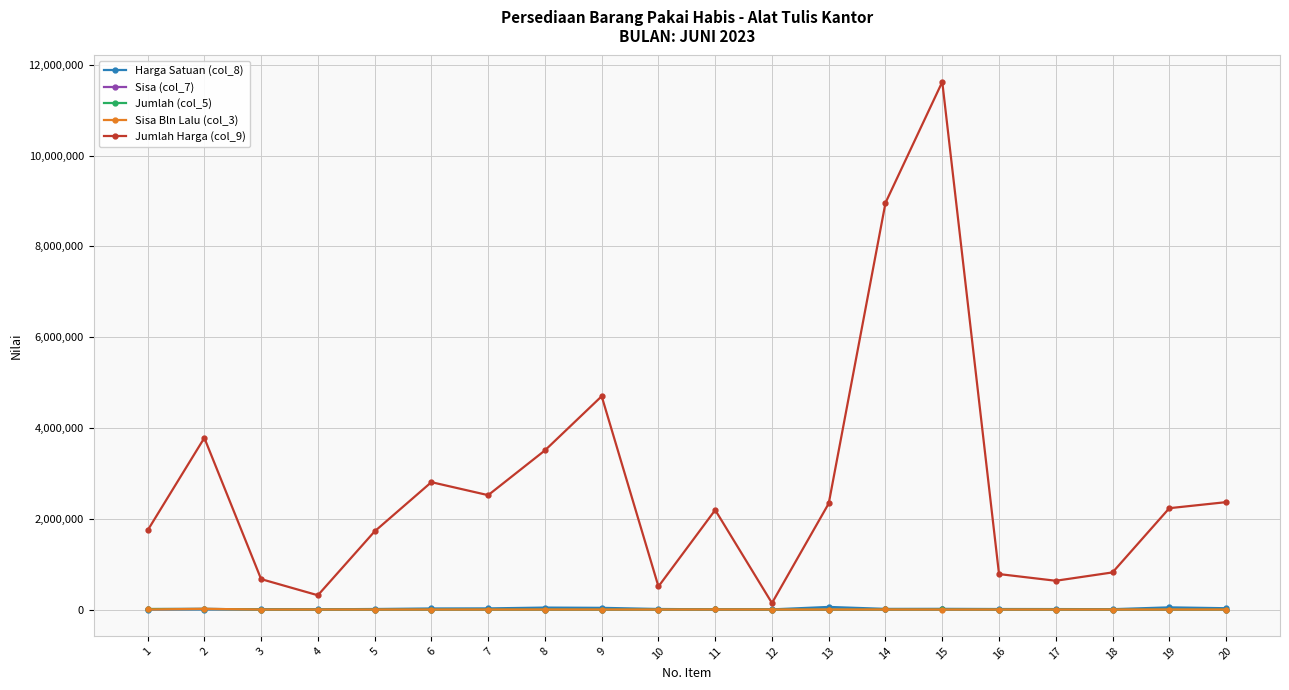

What is the approximate value of Sisa Bln Lalu (col_3) at 14, to the nearest 100?

700